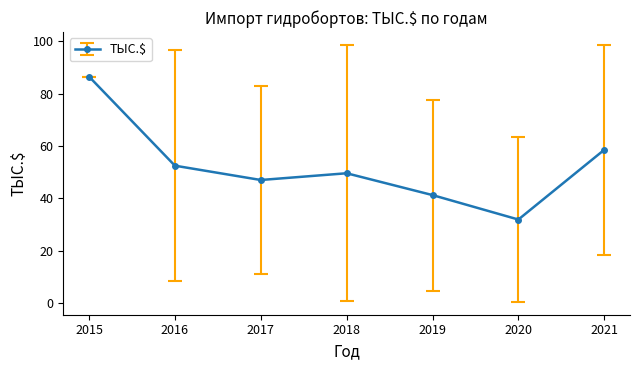

What is the value of the 7th point from the left?

58.6